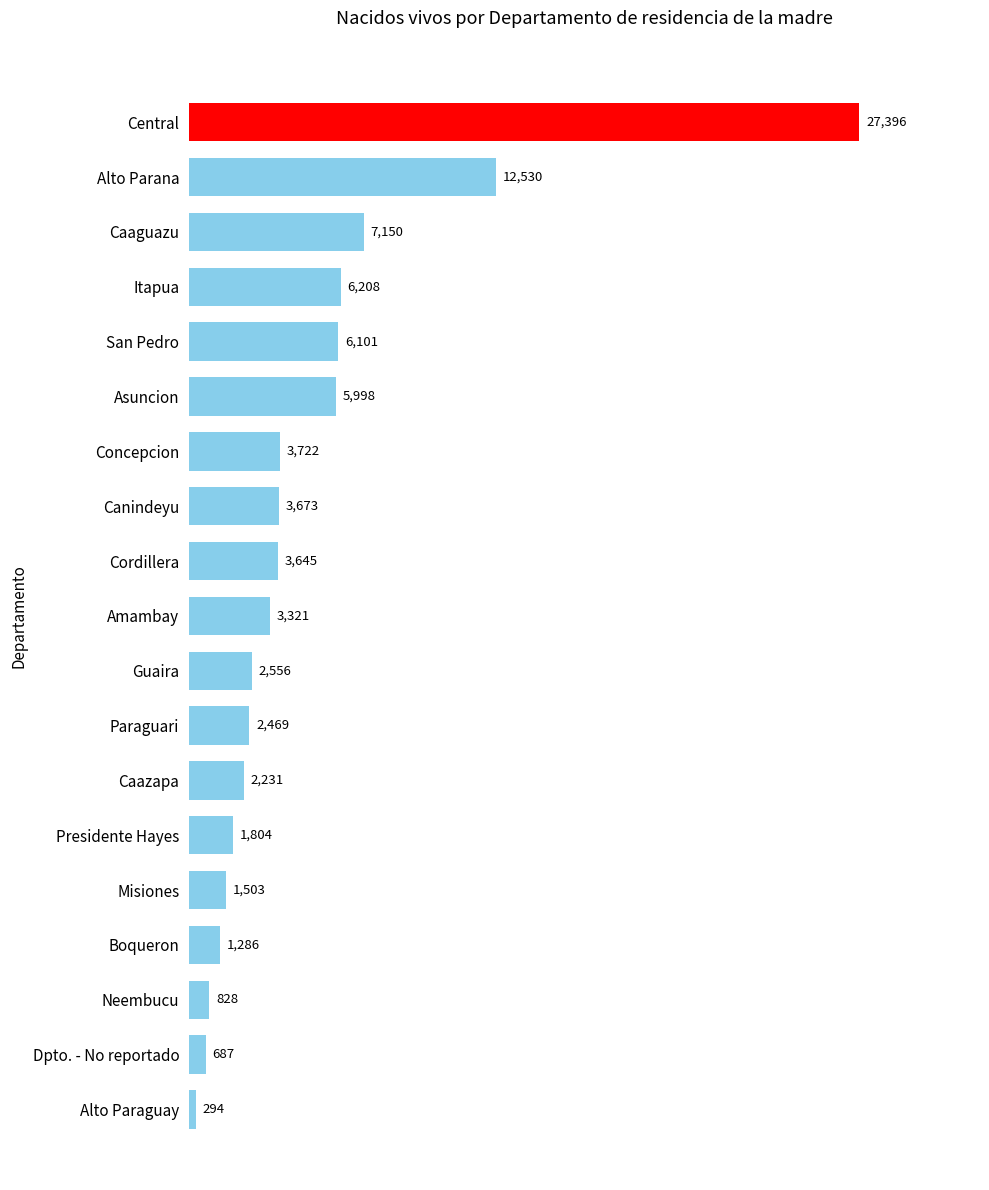

Reading top to bottom, transcribe all the data shown in this chart.

27396	12530	7150	6208	6101	5998	3722	3673	3645	3321	2556	2469	2231	1804	1503	1286	828	687	294